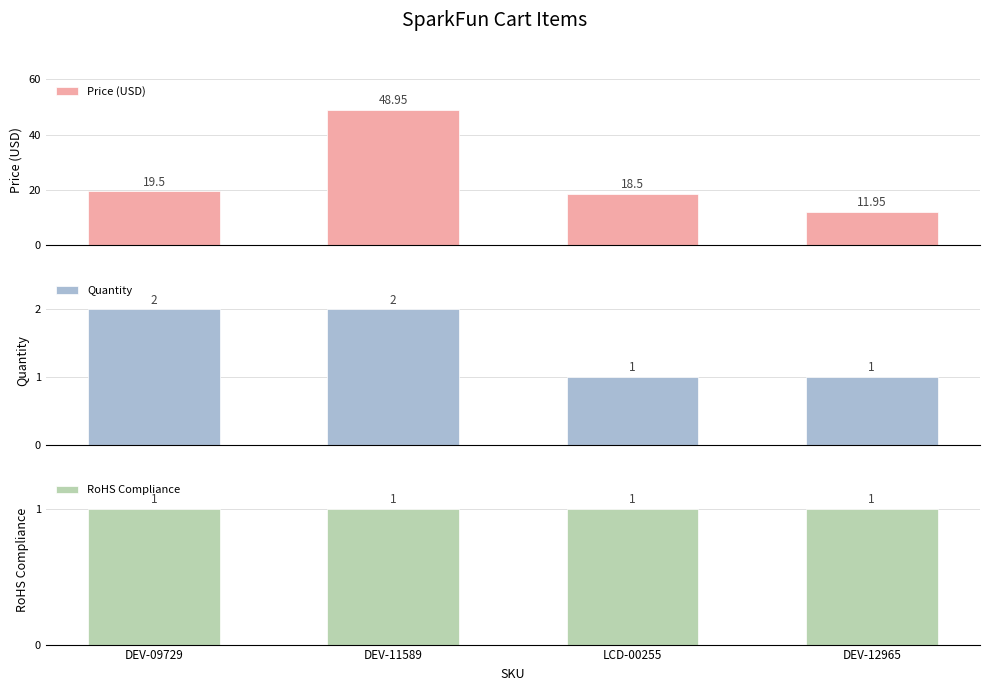

The RoHS Compliance series shows 1.0 at DEV-11589. True or false?

True